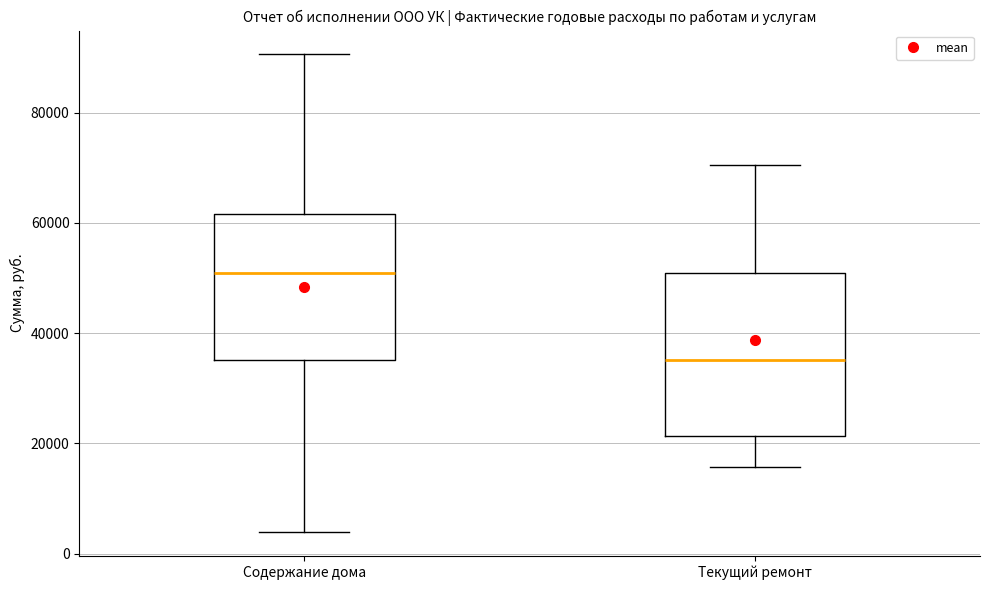

Comparing the boxes themselves (not the whiskers), which one is the tallest?

Текущий ремонт